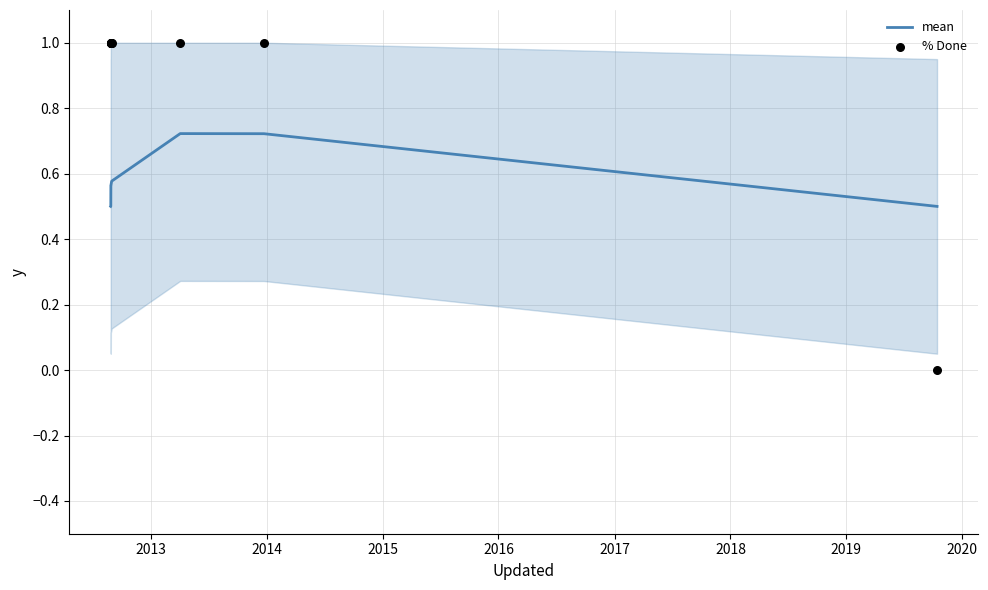

What is the total value across all series at 2016?

1.6